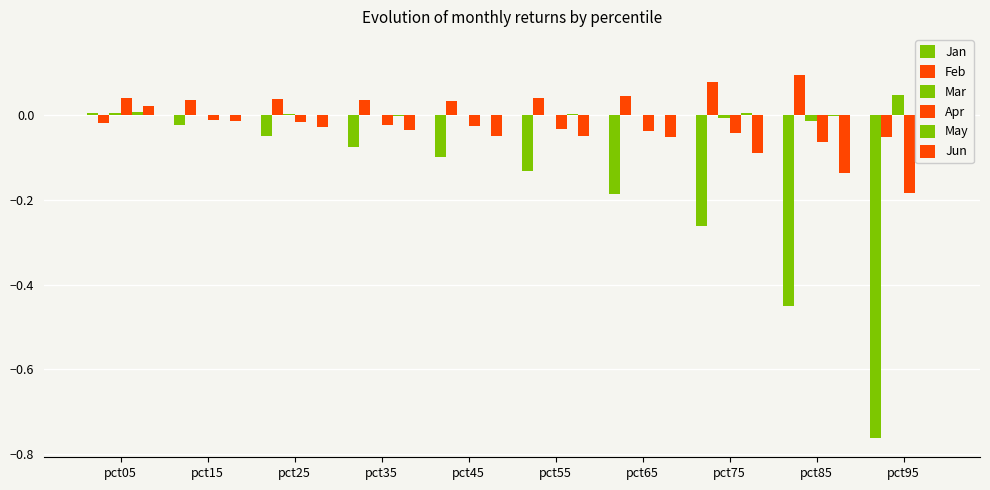

Which category has the lowest value in the Mar series?

pct85